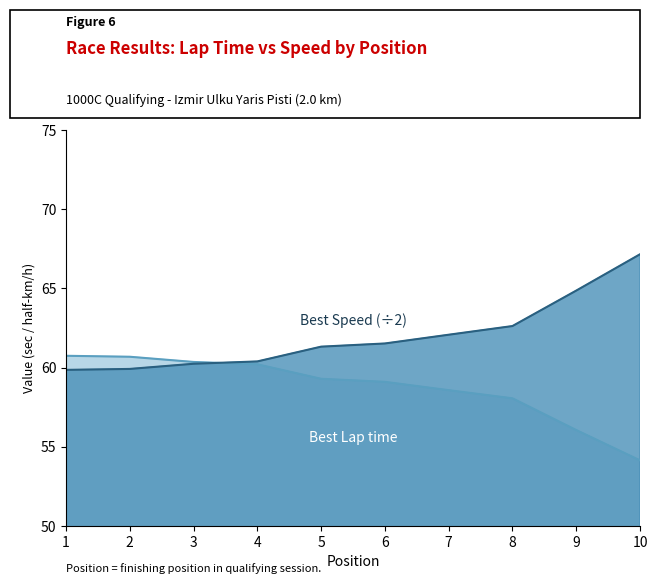

Which label corresponds to the smallest value in the chart?

10